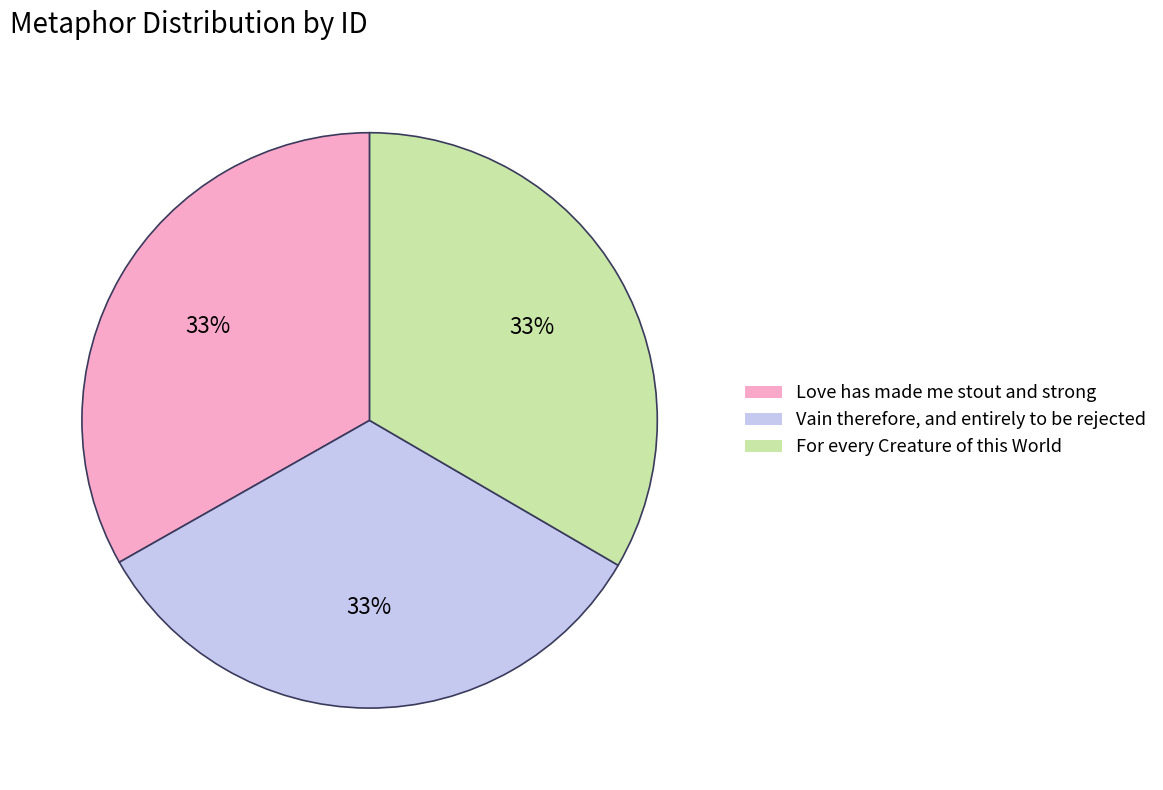

To the nearest percent, what portion does Love has made me stout and strong represent?

33%